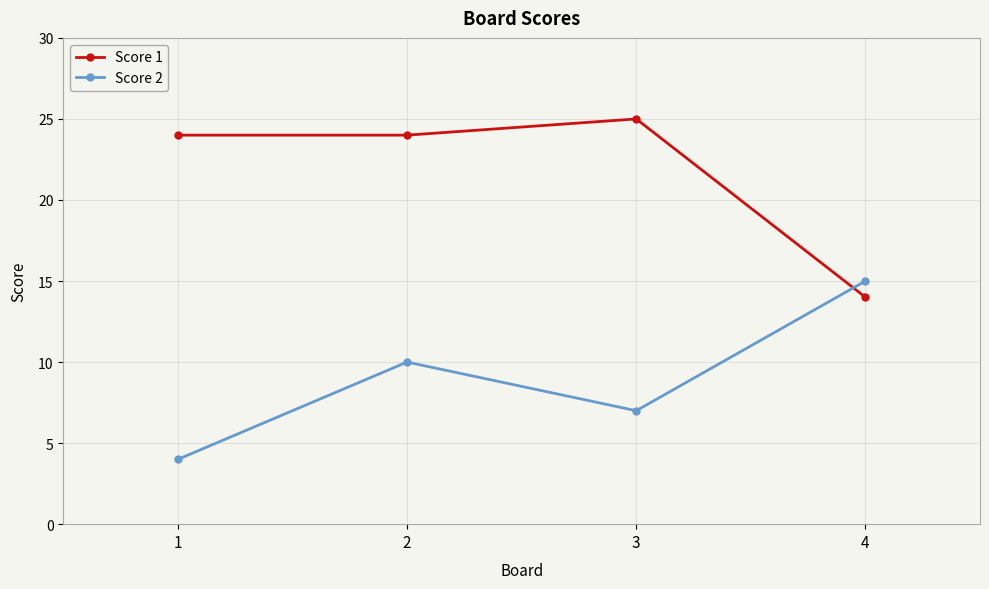

What is the difference between the Score 2 values at 1 and 4?

11